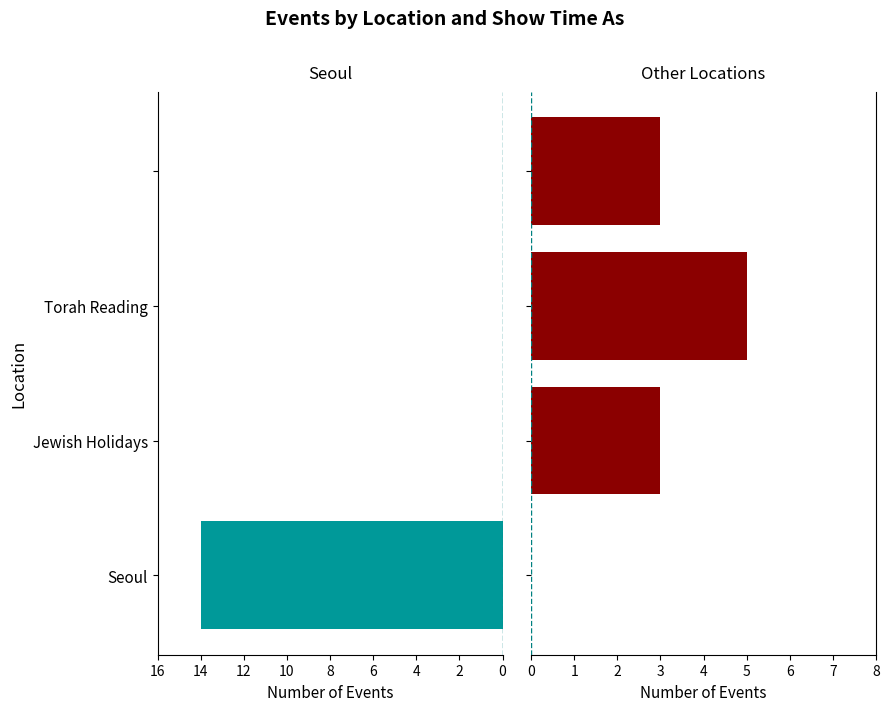

List the series in order of their peak value, lowest first.

Other Locations, Seoul